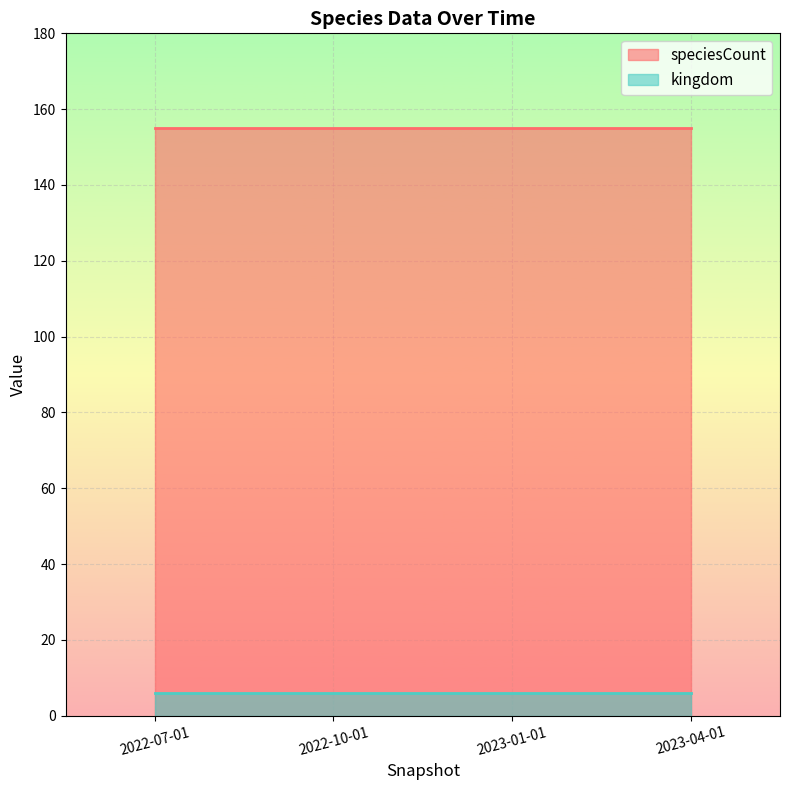

Rank the categories by speciesCount_line value from lowest to highest.

2022-07-01, 2022-10-01, 2023-01-01, 2023-04-01